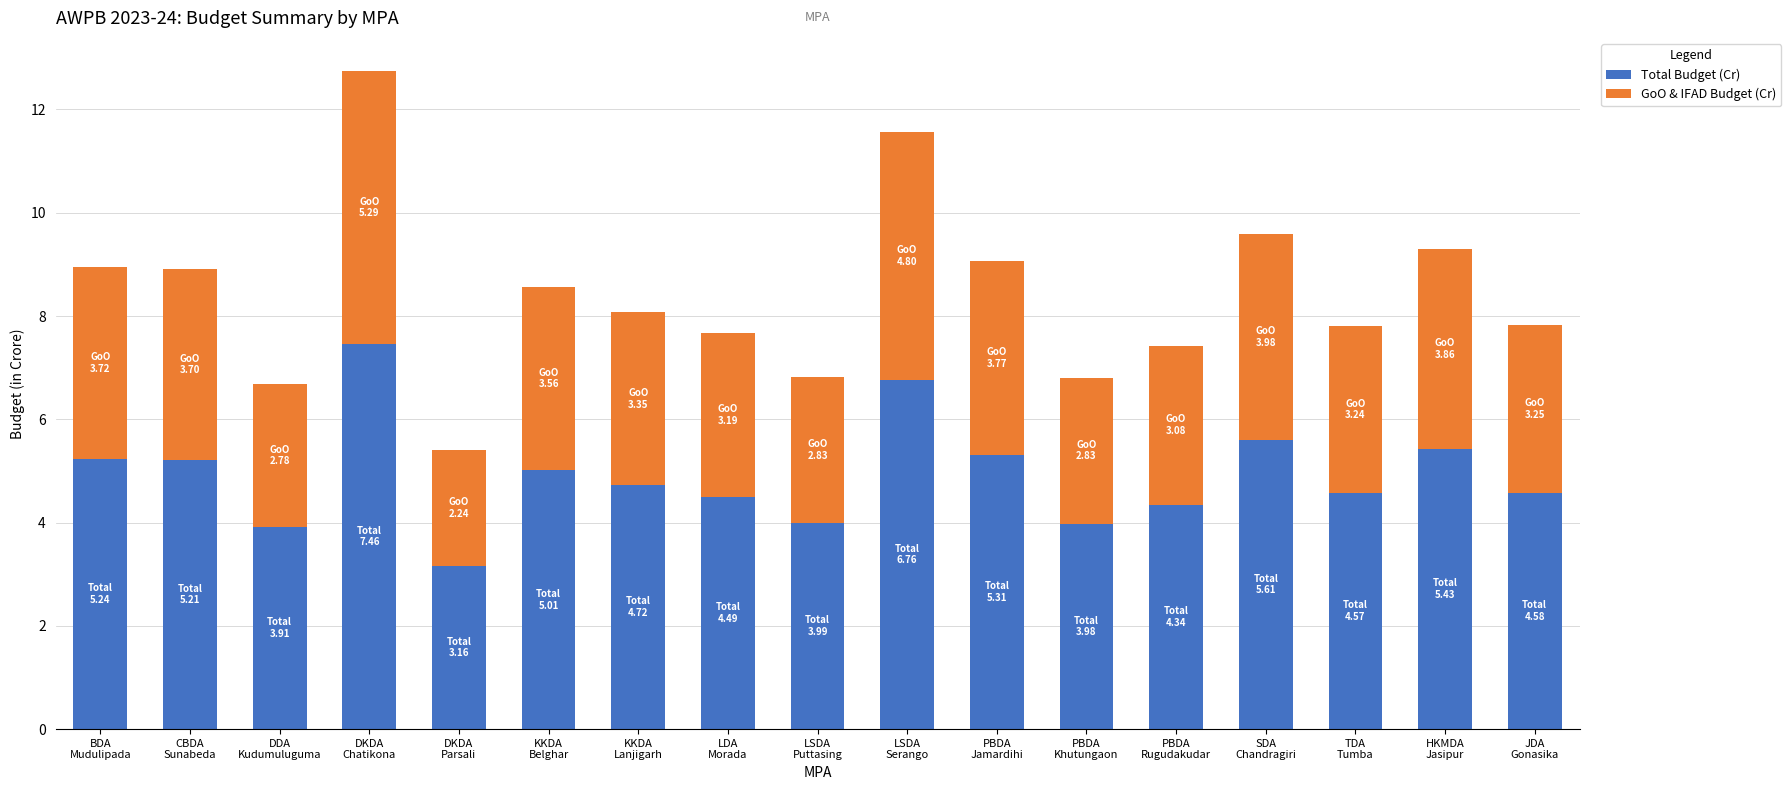

What is the difference between the maximum and minimum values in the Total Budget (Cr) series?

4.3